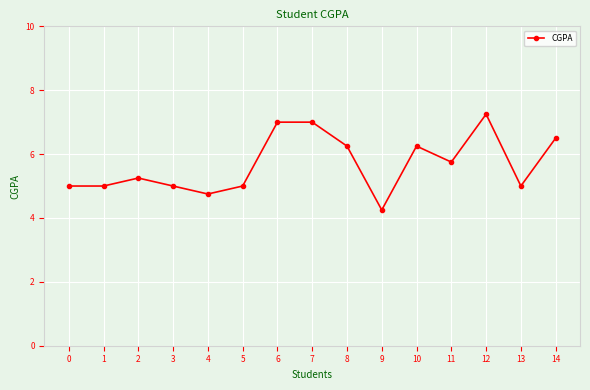

Which category has the highest value across all series?

12